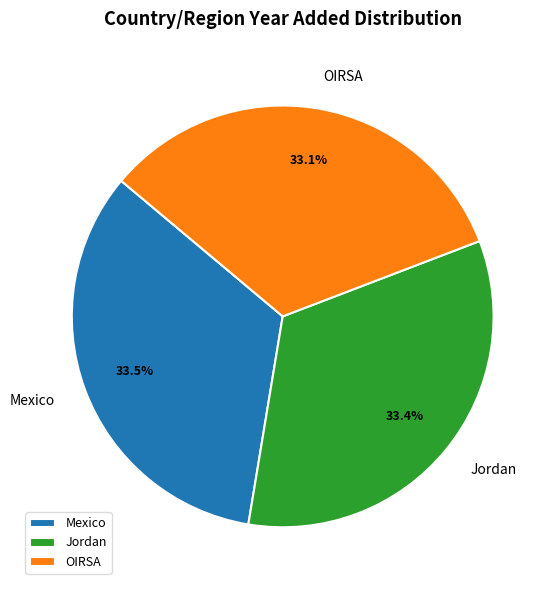

Approximately how many times larger is the value at OIRSA compared to Mexico?

1.0